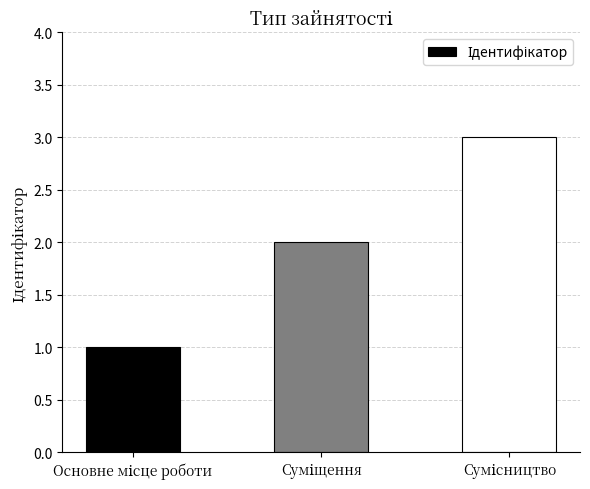

How many distinct data groups are displayed?

1